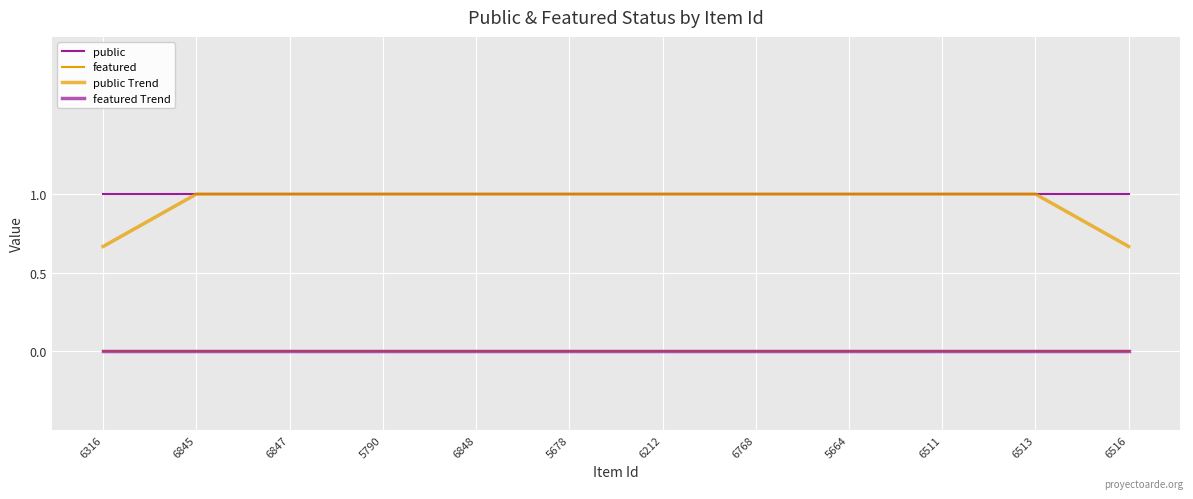

What is the label of the 7th point from the right?

5678